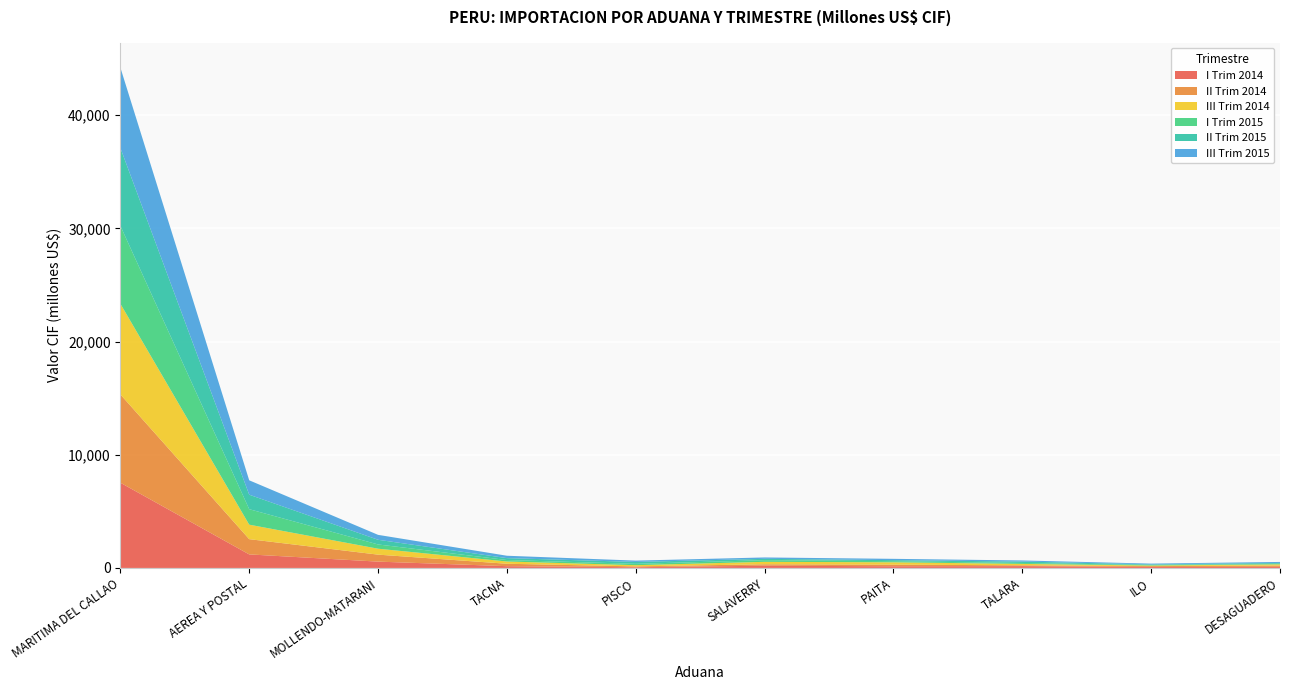

Reading left to right, what are all the values shown in this chart?

I Trim 2014: 7530284875.1	1196546675.5	559394142.4	156517327.2	65165389.4	197050129.7	148787653.3	161399479.2	83805469.3	99346409.8
II Trim 2014: 7799516938.9	1346484062.3	616000204.8	213599817.8	72514444.7	127302839.7	142581996.2	71933539.9	78142717.3	114046593.3
III Trim 2014: 8012074507.2	1280227182.1	524462541.2	199595088.2	105867006.1	215934306.6	207354483.2	123716166.4	52155966.0	104848725.6
I Trim 2015: 6884596179.2	1367908163.8	375123035.9	130945617.3	119357579.1	147001331.8	97549574.1	83402112.1	49492397.6	55112836.0
II Trim 2015: 6880479109.6	1279786297.6	413165998.6	167328548.1	167774158.4	117550900.5	94361313.1	123419740.3	52147659.6	69666167.5
III Trim 2015: 7099249017.0	1271266371.7	435289054.9	210375336.5	118199931.3	122305607.2	114292189.4	98072034.5	67732659.8	87658533.8